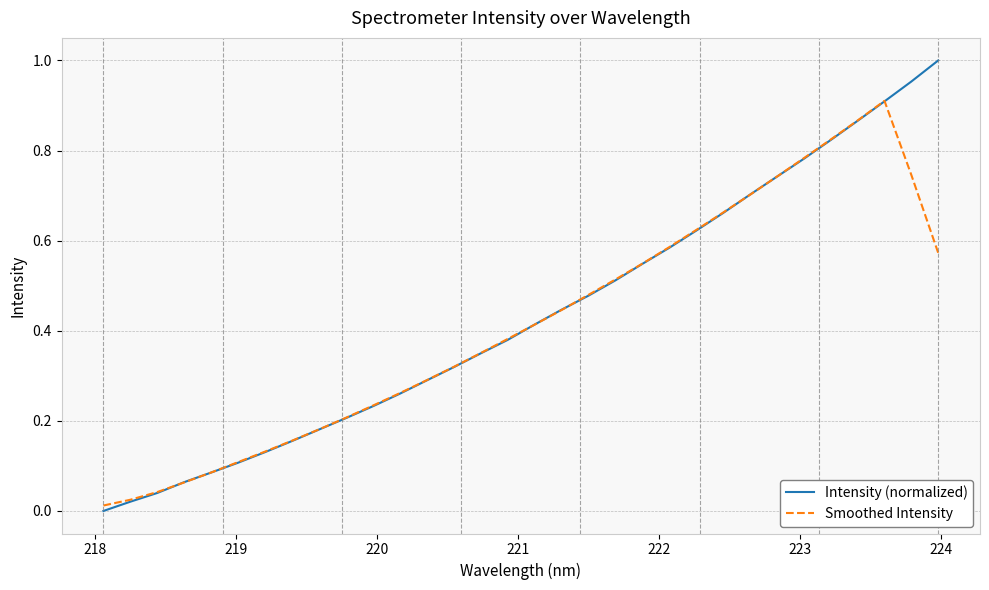

List the series in order of their peak value, highest first.

Intensity (normalized), Smoothed Intensity